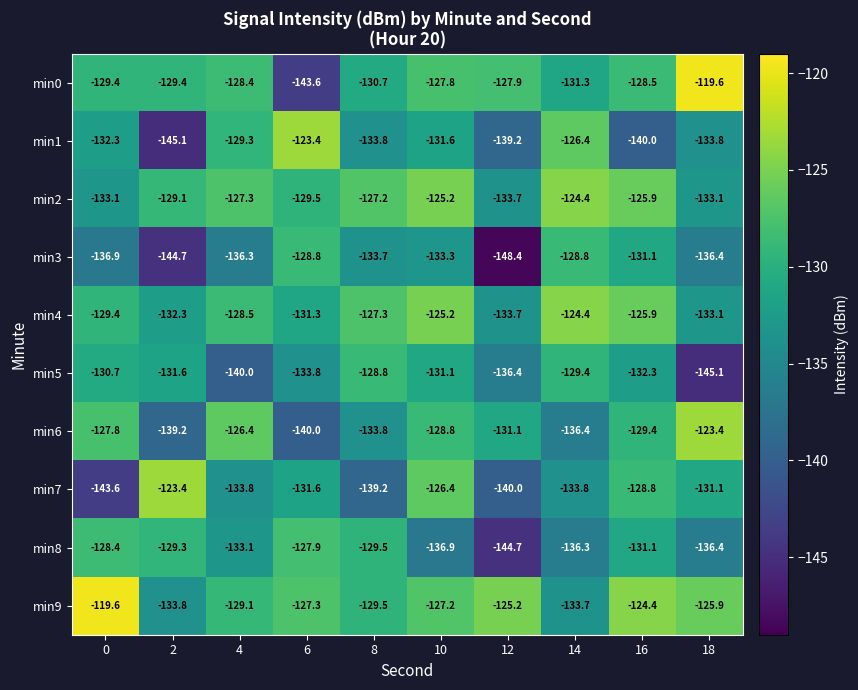

At which label does min5 reach its minimum?

18